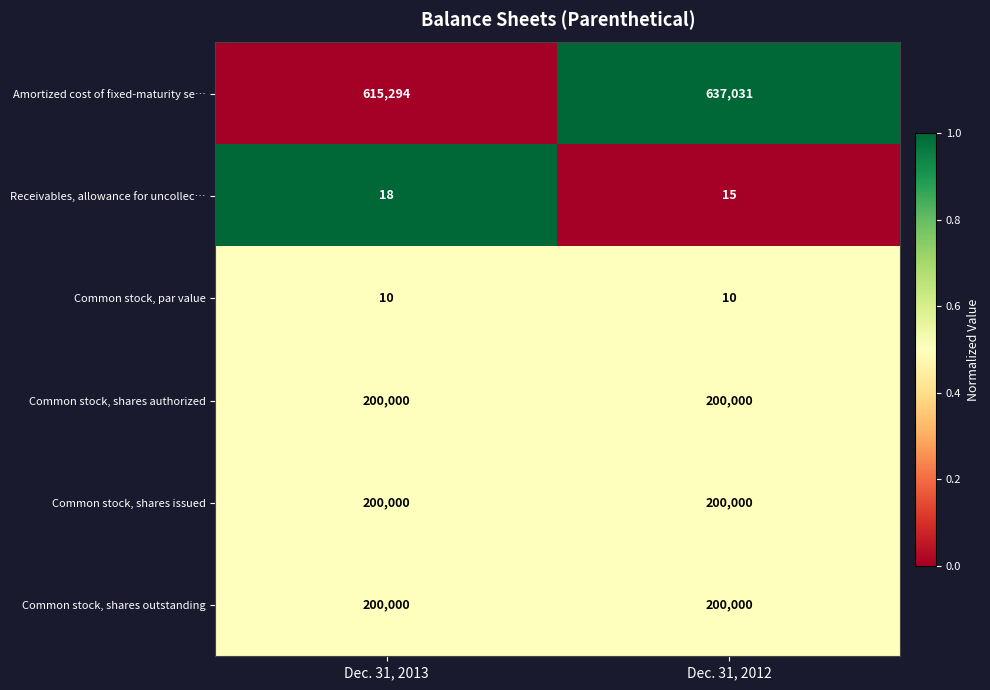

Reading left to right, what are all the values shown in this chart?

Amortized cost of fixed-maturity se…: Dec. 31, 2013=615294	Dec. 31, 2012=637031
Receivables, allowance for uncollec…: Dec. 31, 2013=18	Dec. 31, 2012=15
Common stock, par value: Dec. 31, 2013=10	Dec. 31, 2012=10
Common stock, shares authorized: Dec. 31, 2013=200000	Dec. 31, 2012=200000
Common stock, shares issued: Dec. 31, 2013=200000	Dec. 31, 2012=200000
Common stock, shares outstanding: Dec. 31, 2013=200000	Dec. 31, 2012=200000